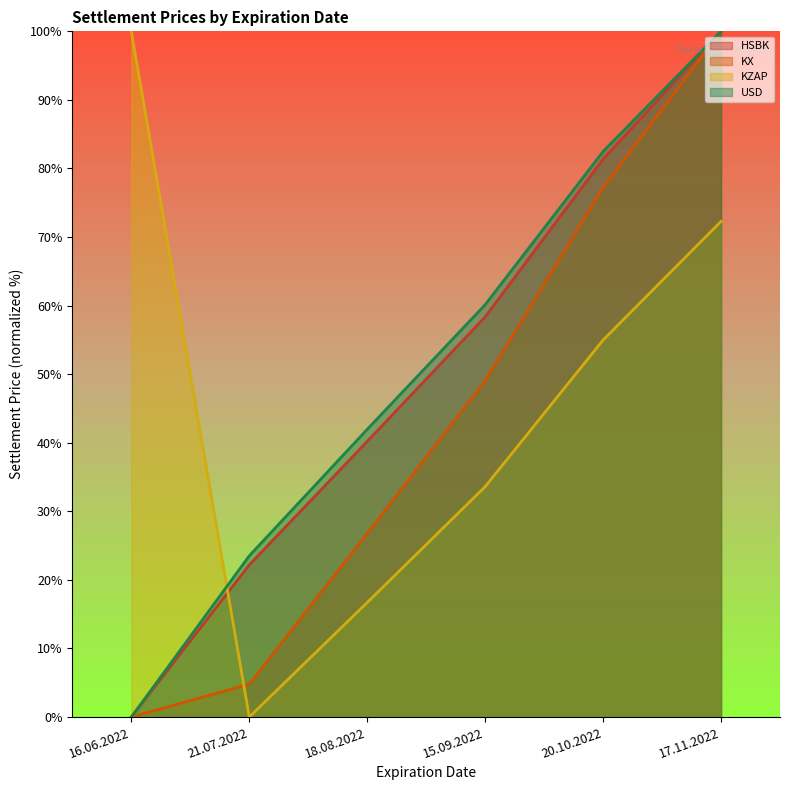

What is the average value of the KZAP series?

46.3